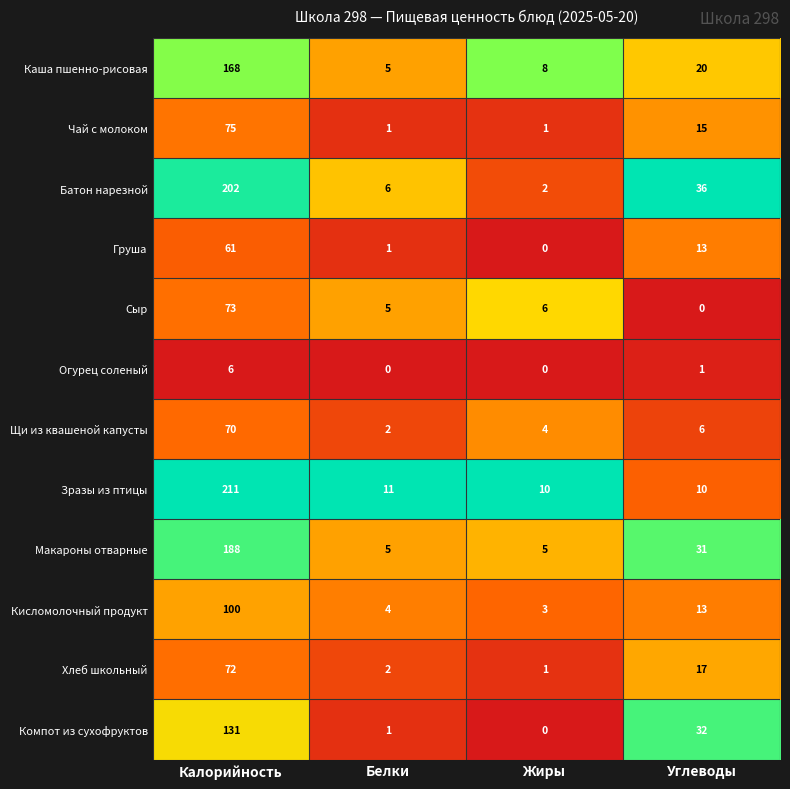

Where does the Груша series first go above 13?

Калорийность